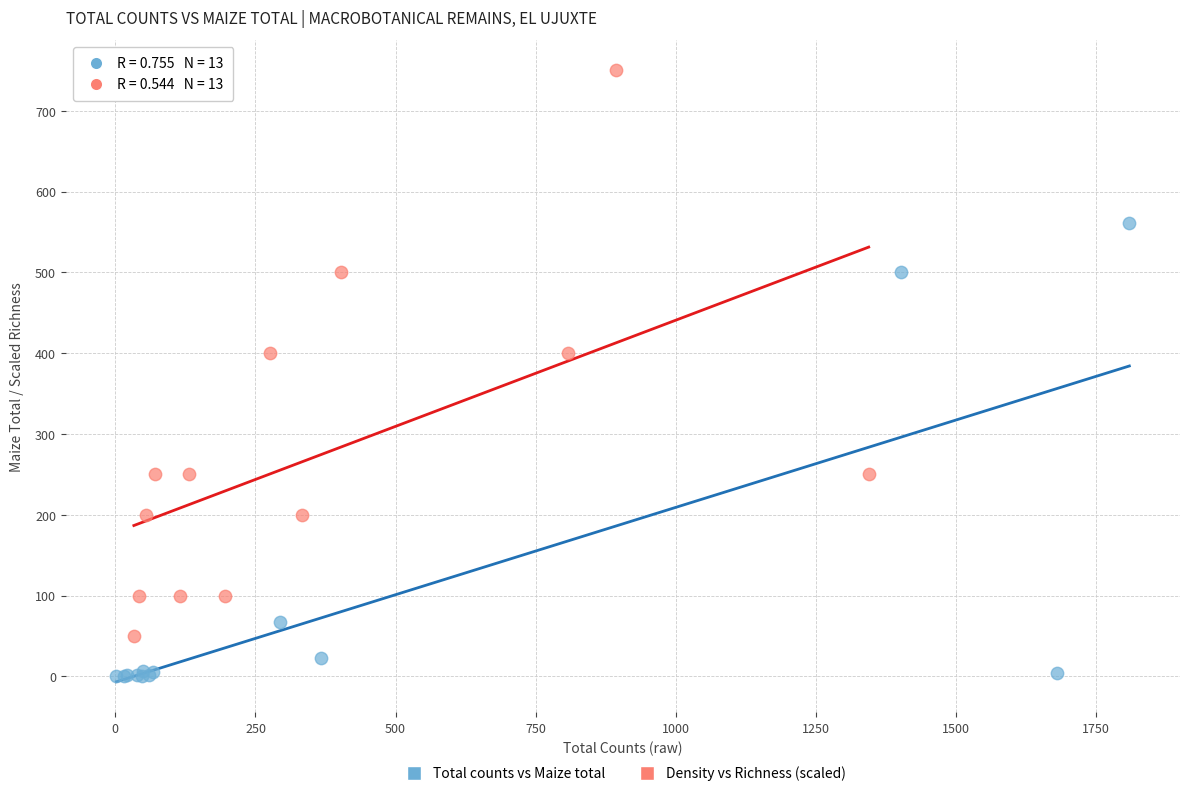

Which series reaches the maximum Y coordinate?

Density vs Richness (scaled)